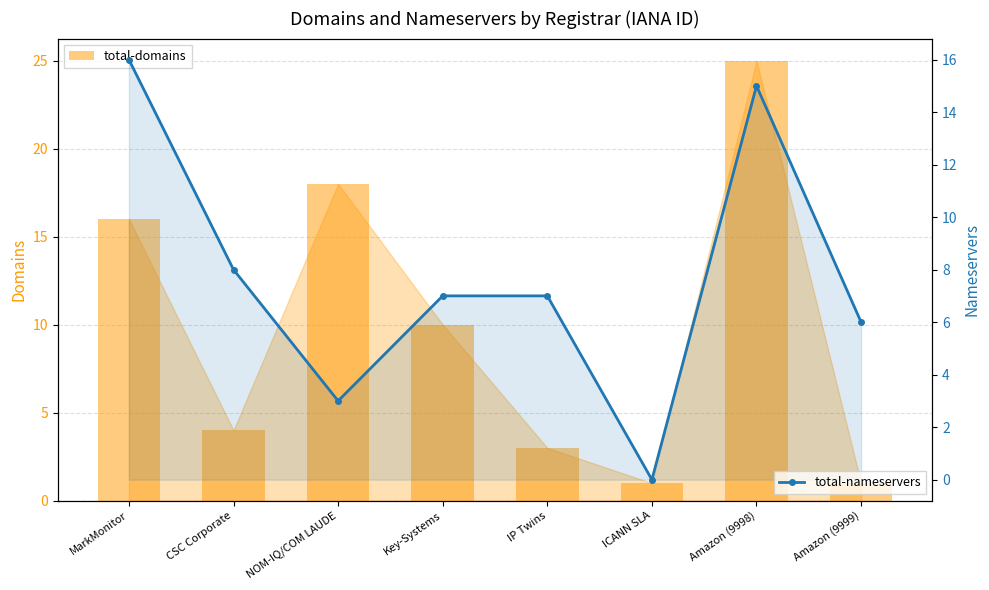

Reading left to right, extract all data points from this chart.

total-domains: 16	4	18	10	3	1	25	1
total-nameservers: 16	8	3	7	7	0	15	6